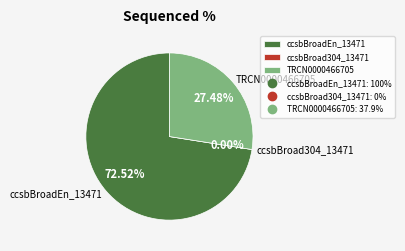

True or false: ccsbBroadEn_13471 accounts for 73% of the total.

True